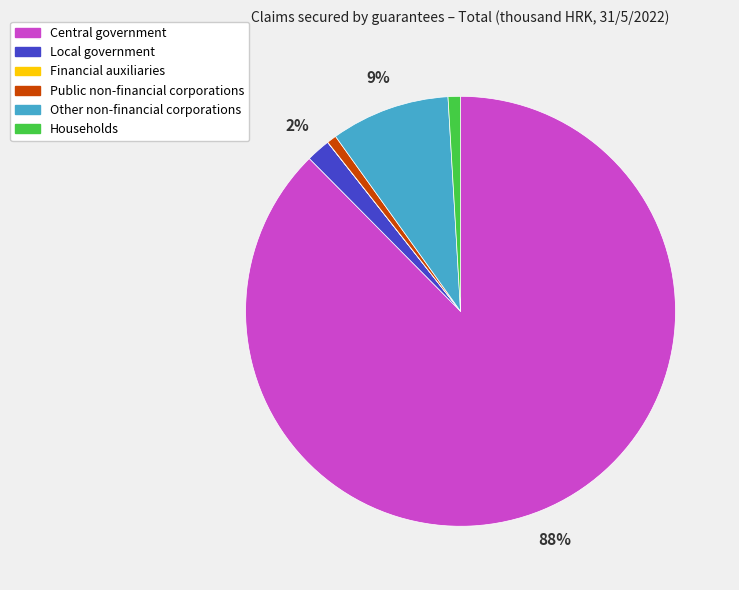

To the nearest percent, what is the average slice percentage?

17%